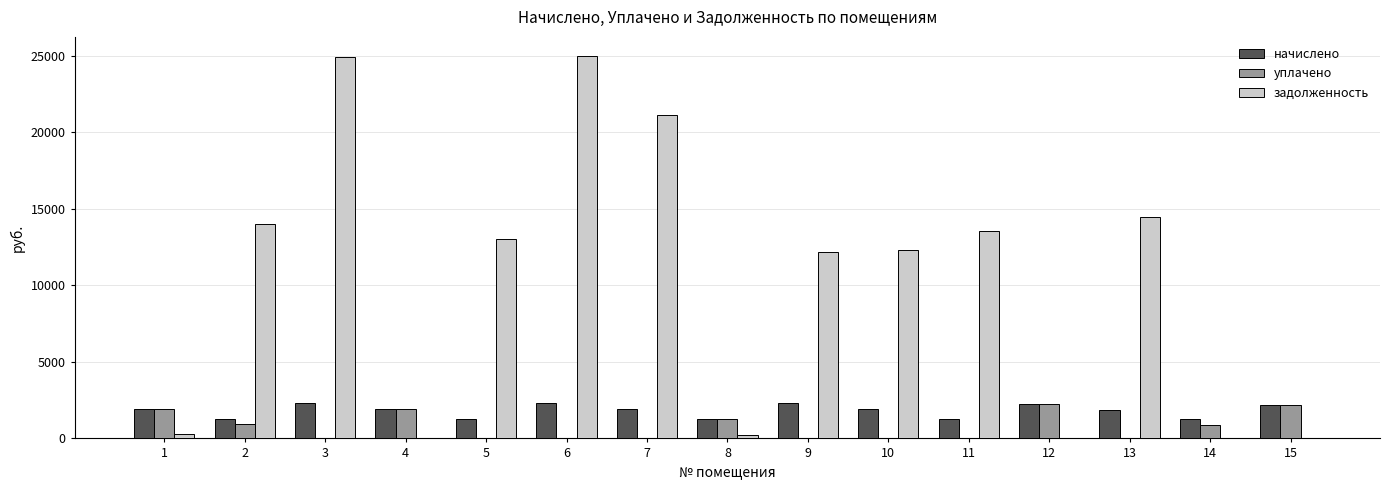

Where does the задолженность series first go above 12331?

2